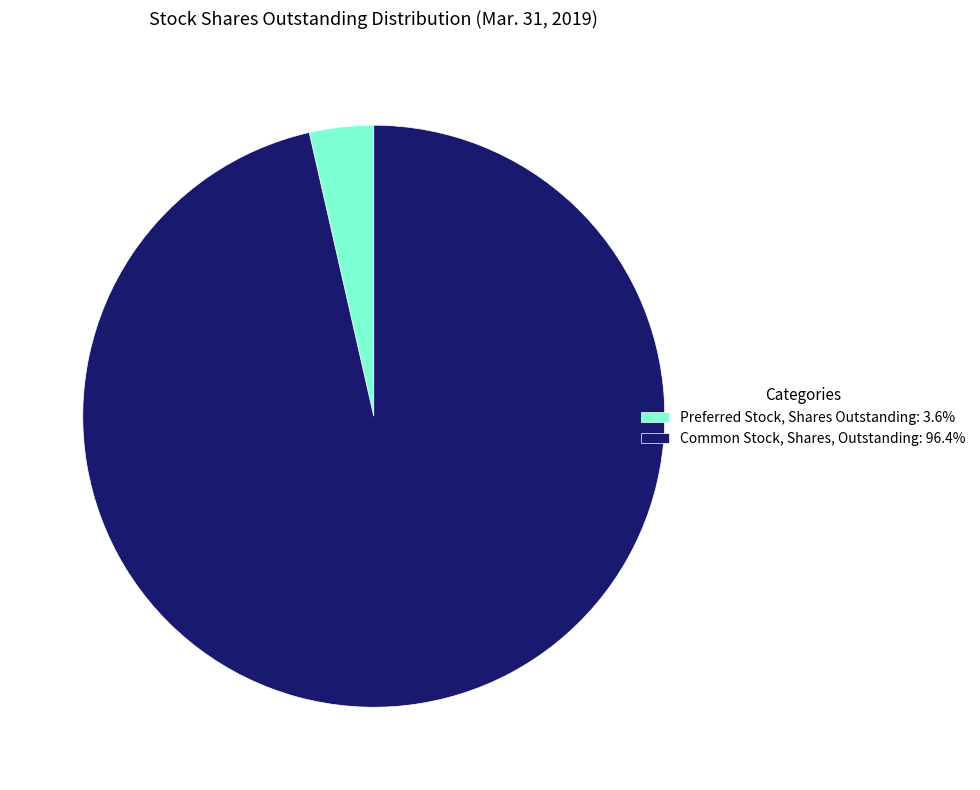

Combined, do Common Stock, Shares, Outstanding: 96.4% and Preferred Stock, Shares Outstanding: 3.6% account for over 50%?

Yes